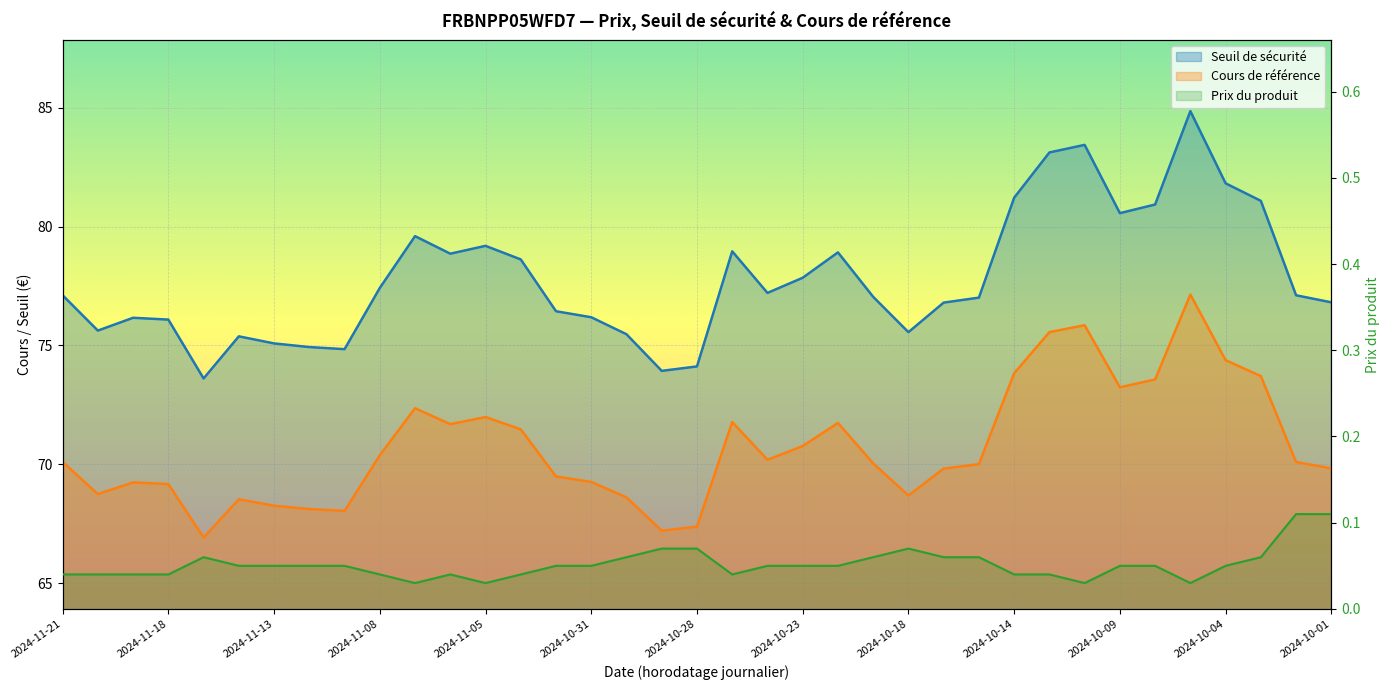

At how many categories does at least one series exceed 31?

37